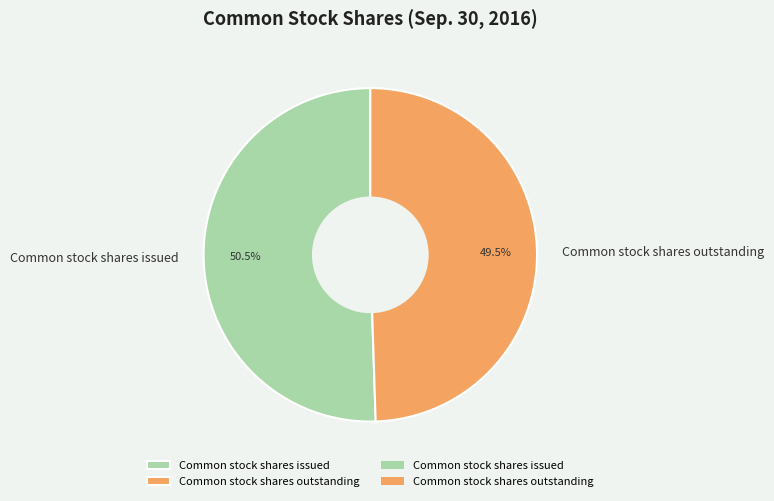

Rank the categories by value from lowest to highest.

Common stock shares outstanding, Common stock shares issued